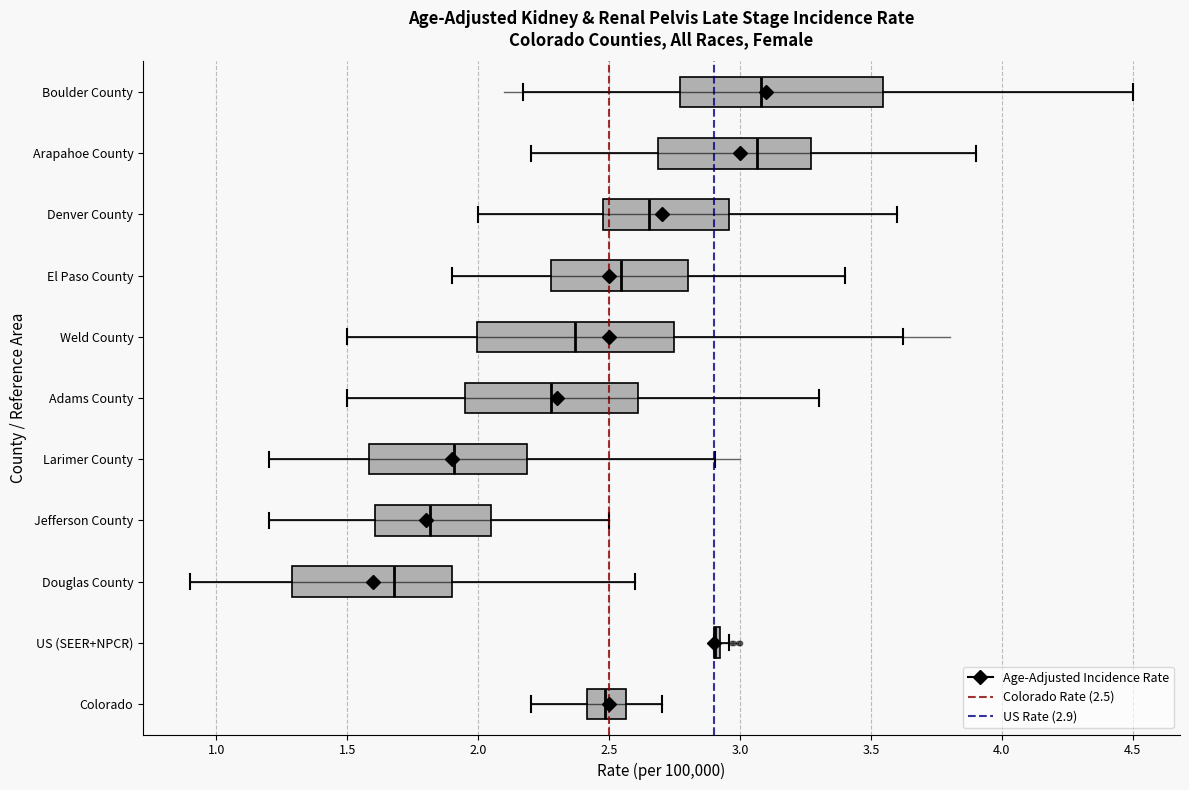

Where is the right edge of the box for Larimer County on the x-axis? The values are not printed on the chart, so give them approximately, as read against the axis.

2.20